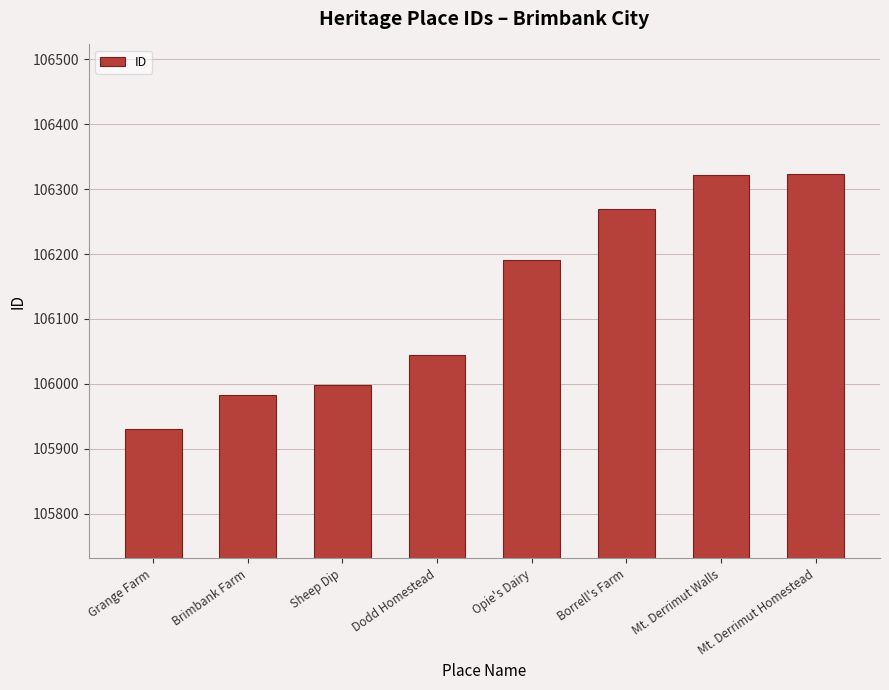

Which has a higher value, Opie's Dairy or Brimbank Farm?

Opie's Dairy